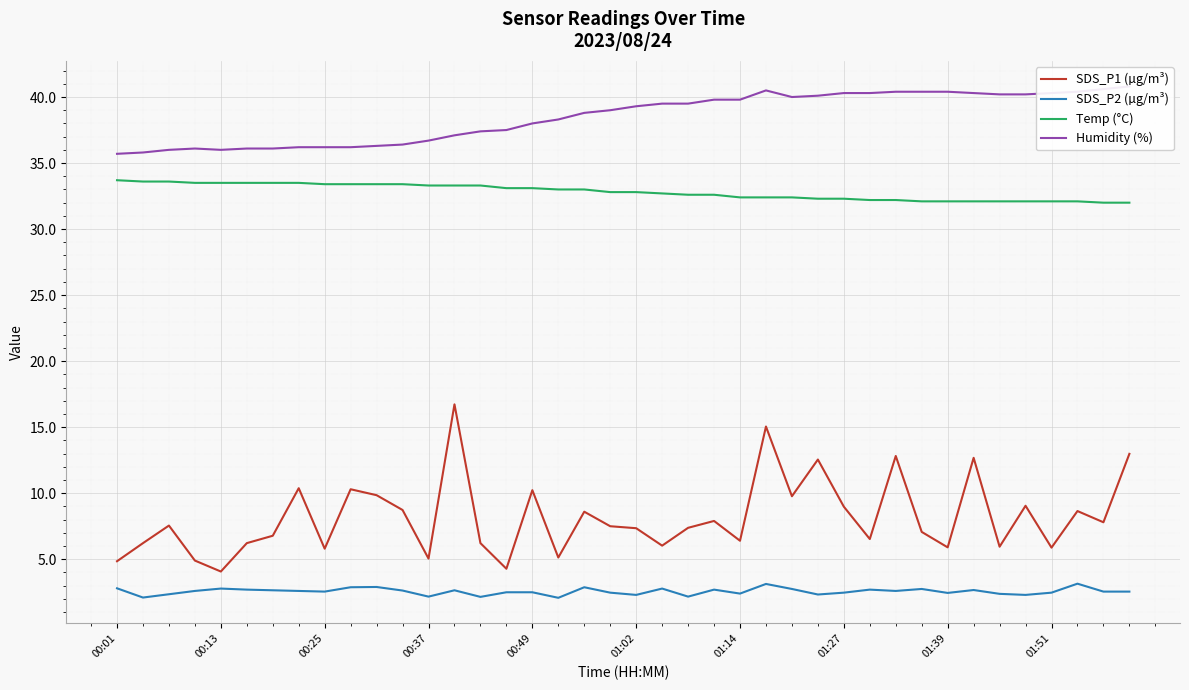

True or false: Temp (°C) and SDS_P1 (µg/m³) cross at least once.

False